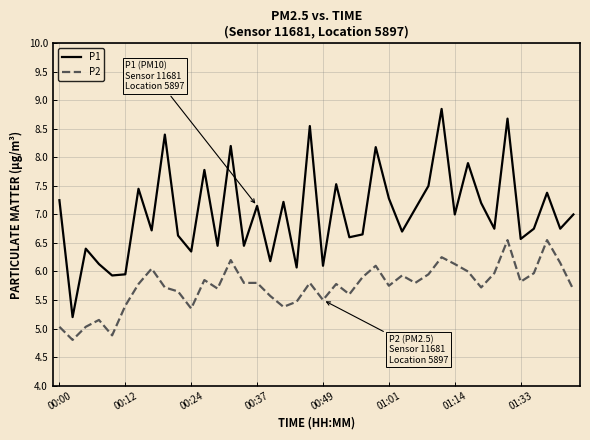

Which series has the largest range (max minus min)?

P1